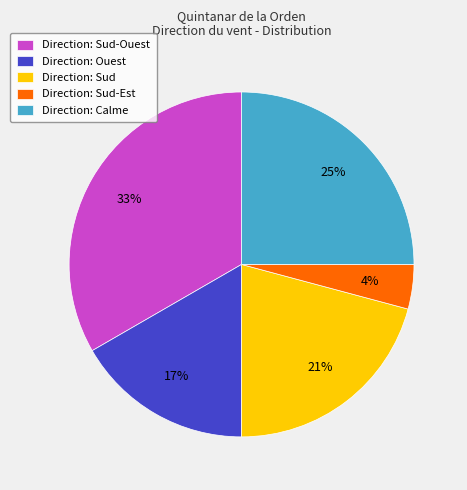

To the nearest percent, what is the average slice percentage?

20%